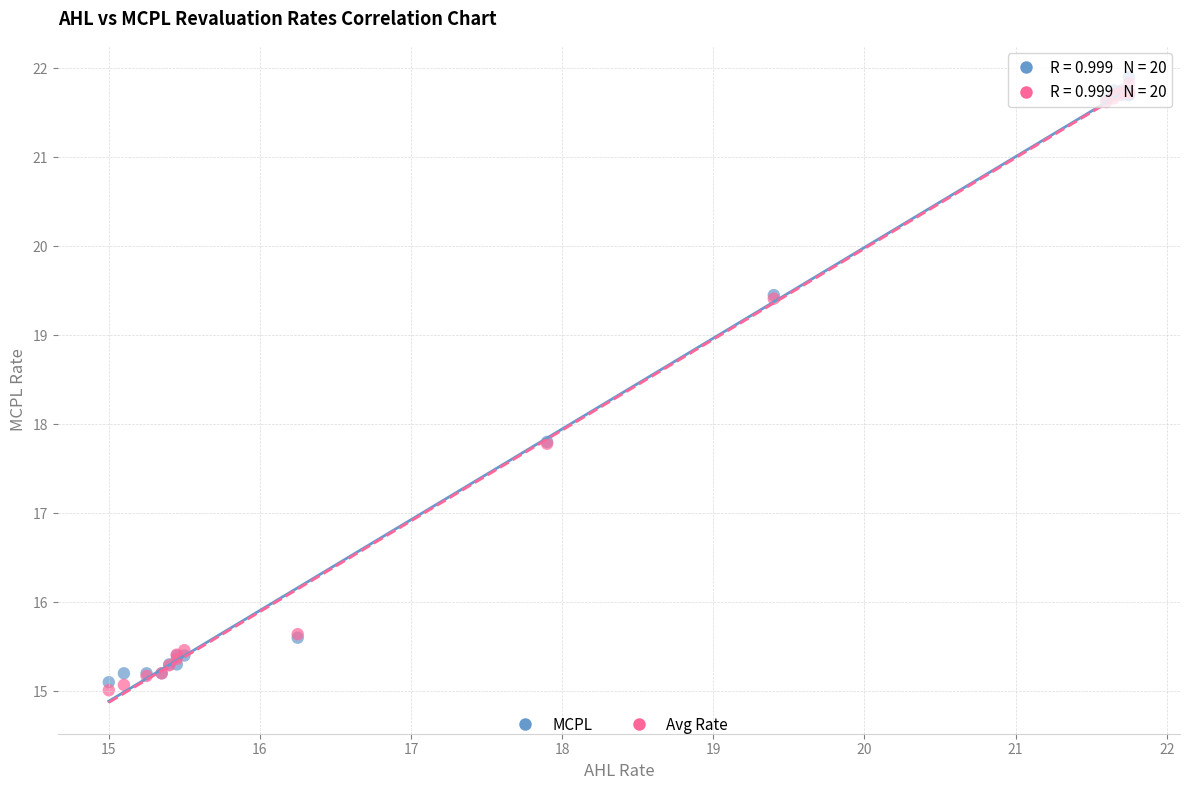

What are all the series names shown in the legend?

MCPL, Avg Rate